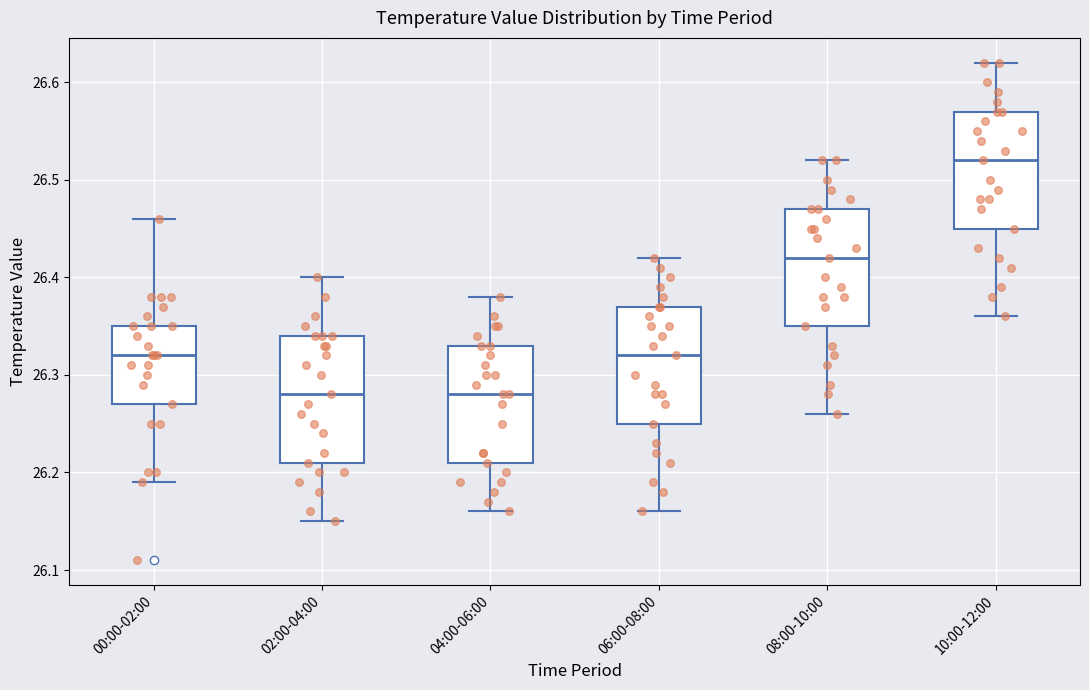

Reading left to right, read every box against the y-axis: the position of its median line, the range the box covers, and the ends of its whiskers. The values are not printed on the chart, so give them approximately, as read against the axis.

00:00-02:00: median 26.32, box 26.27 to 26.35, whiskers 26.19 to 26.46
02:00-04:00: median 26.28, box 26.21 to 26.34, whiskers 26.15 to 26.40
04:00-06:00: median 26.28, box 26.21 to 26.33, whiskers 26.16 to 26.38
06:00-08:00: median 26.32, box 26.25 to 26.37, whiskers 26.16 to 26.42
08:00-10:00: median 26.42, box 26.35 to 26.47, whiskers 26.26 to 26.52
10:00-12:00: median 26.52, box 26.45 to 26.57, whiskers 26.36 to 26.62